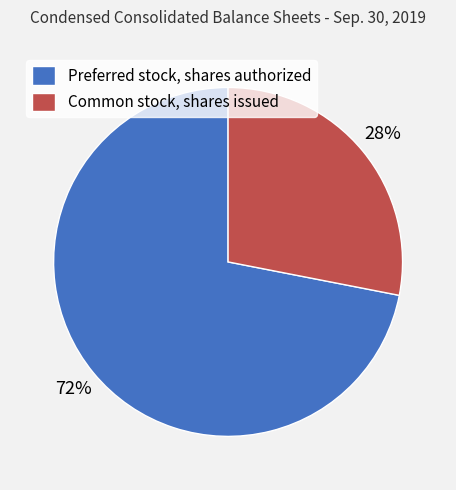

Which category accounts for the majority?

Preferred stock, shares authorized